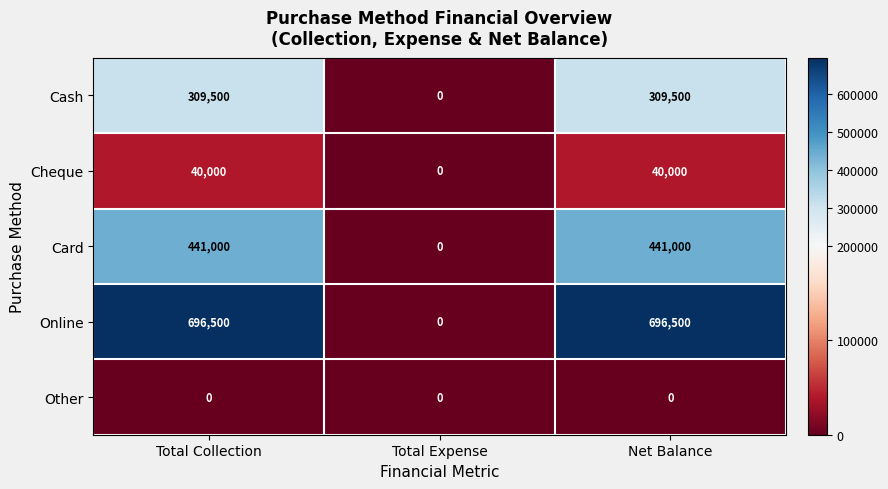

What is the difference between the highest and lowest values at Total Collection?

696500